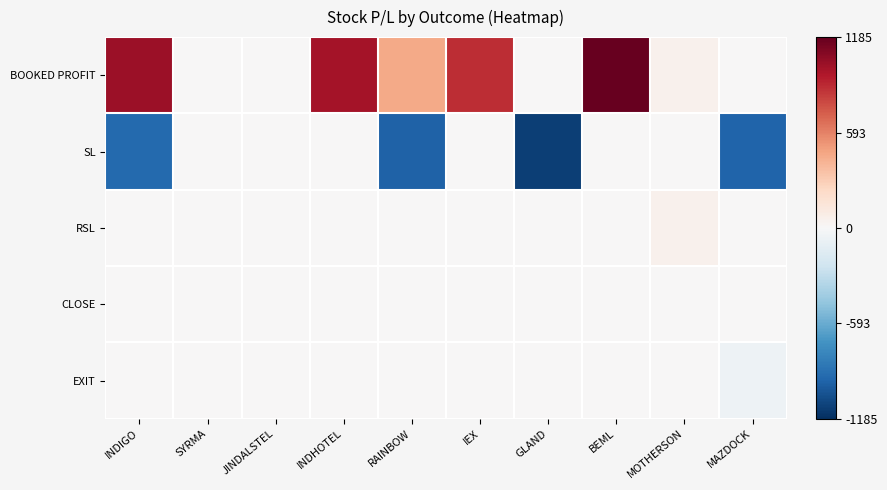

What is the difference between the maximum and minimum values in the BOOKED PROFIT series?

1185.2